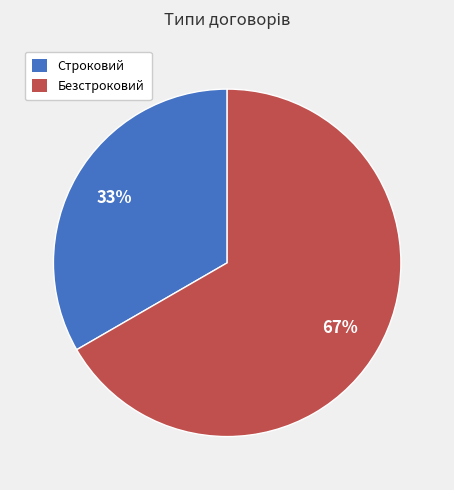

Between Безстроковий and Строковий, which is larger?

Безстроковий